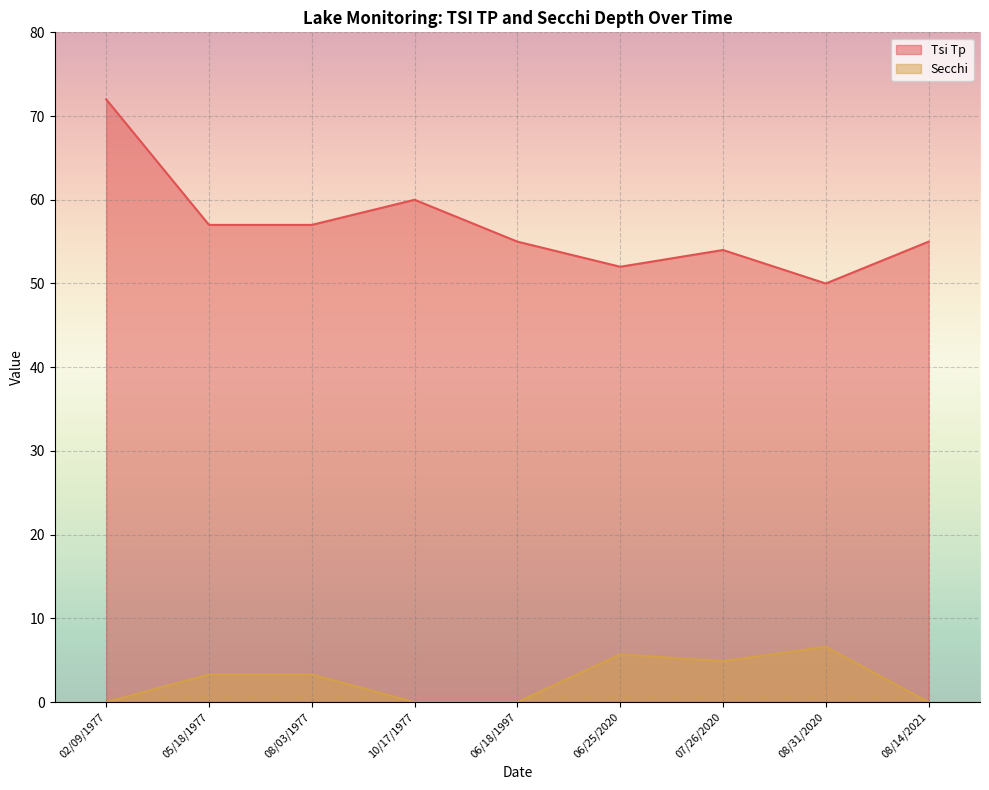

What are all the series names shown in the legend?

Tsi Tp, Secchi